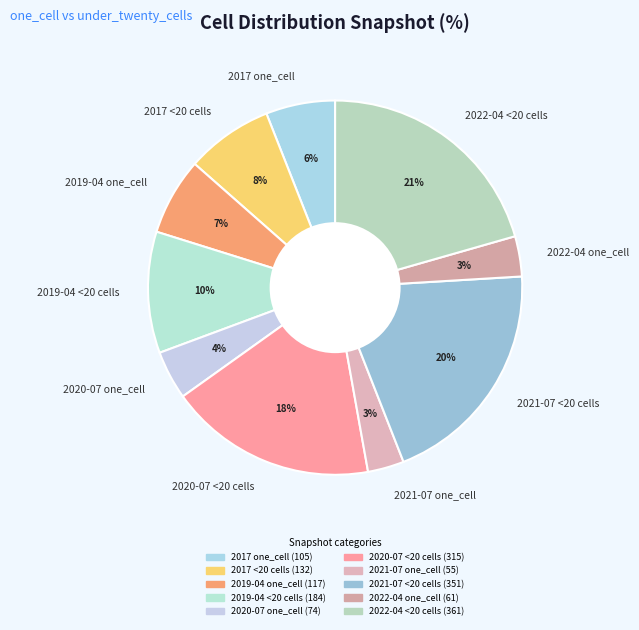

Is there a majority slice in this chart?

No